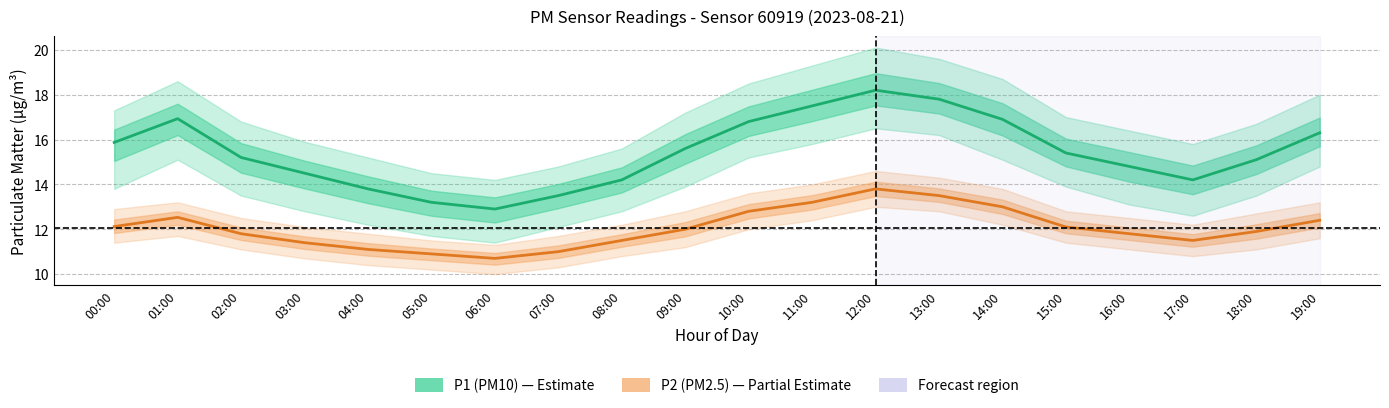

How many interior local peaks does the P1 (PM10) series have?

2